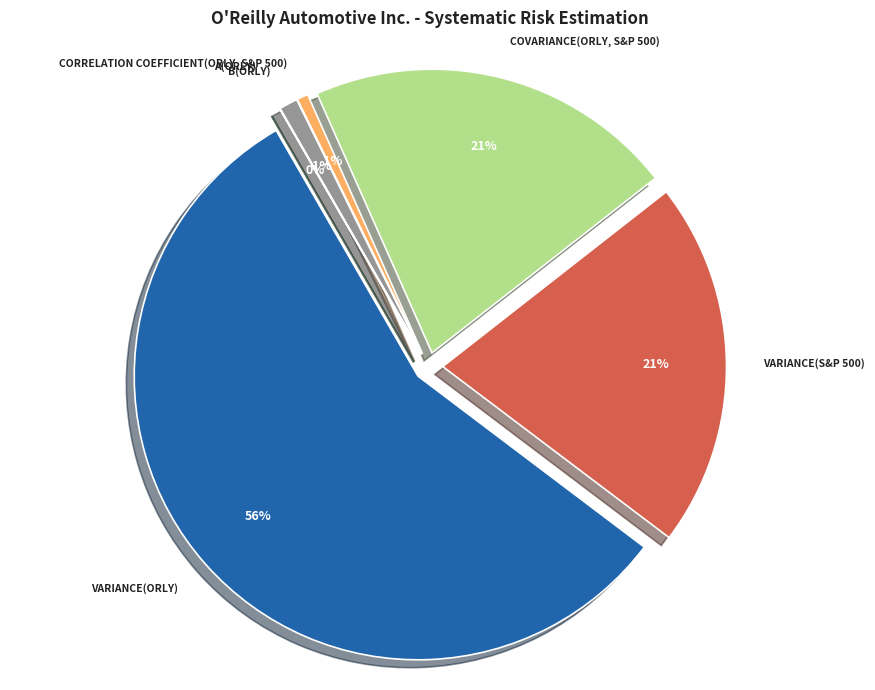

To the nearest percent, what is the combined percentage of β(ORLY) and Variance(ORLY)?

57%